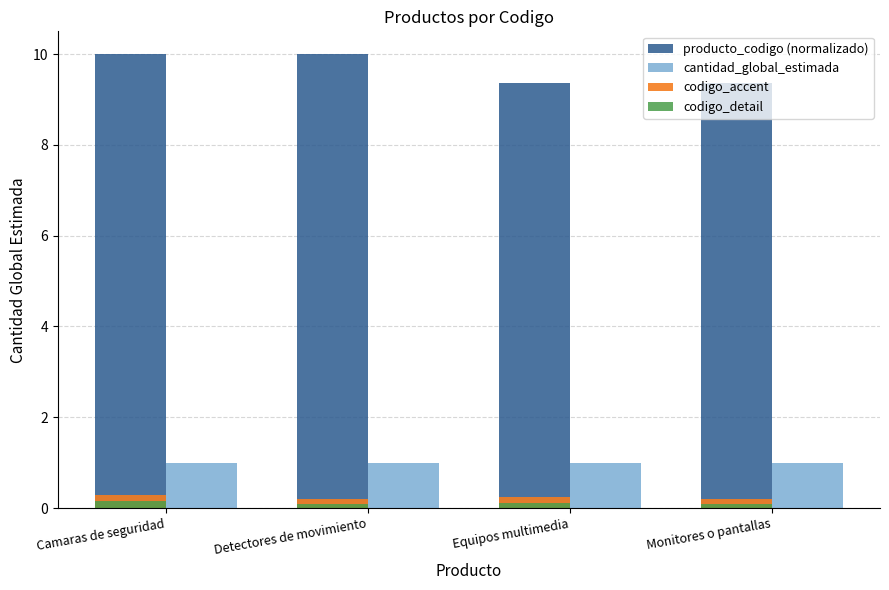

What is the smallest value displayed?

0.1